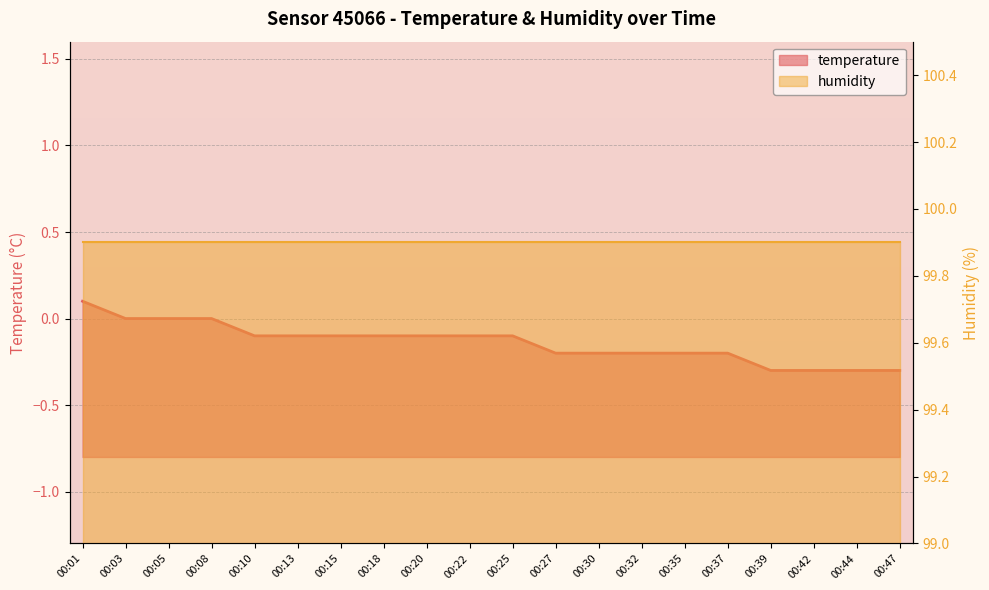

Reading left to right, list all the values displayed in this chart.

temperature: 00:01=0.1	00:03=0.0	00:05=0.0	00:08=0.0	00:10=-0.1	00:13=-0.1	00:15=-0.1	00:18=-0.1	00:20=-0.1	00:22=-0.1	00:25=-0.1	00:27=-0.2	00:30=-0.2	00:32=-0.2	00:35=-0.2	00:37=-0.2	00:39=-0.3	00:42=-0.3	00:44=-0.3	00:47=-0.3
humidity: 00:01=99.9	00:03=99.9	00:05=99.9	00:08=99.9	00:10=99.9	00:13=99.9	00:15=99.9	00:18=99.9	00:20=99.9	00:22=99.9	00:25=99.9	00:27=99.9	00:30=99.9	00:32=99.9	00:35=99.9	00:37=99.9	00:39=99.9	00:42=99.9	00:44=99.9	00:47=99.9